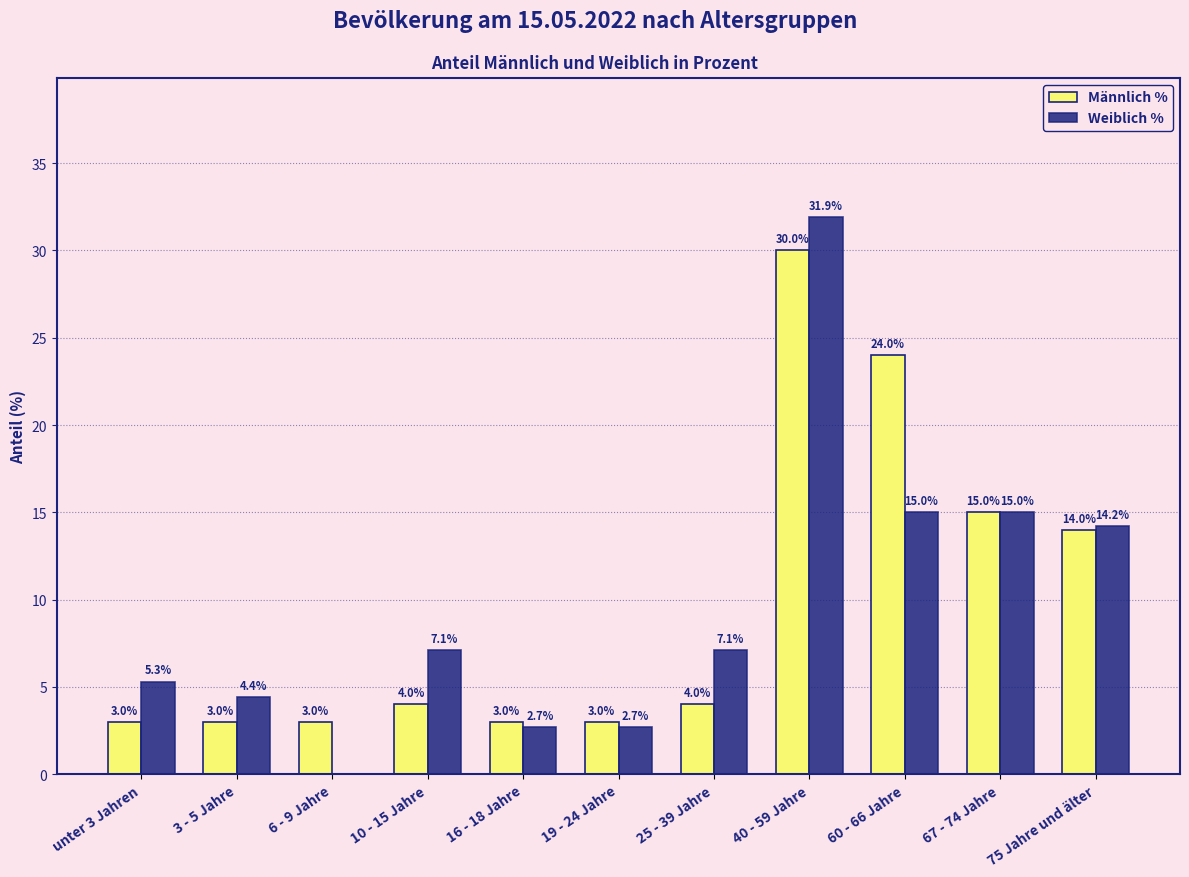

Reading right to left, extract all data points from this chart.

Männlich %: 75 Jahre und älter=14.0	67 - 74 Jahre=15.0	60 - 66 Jahre=24.0	40 - 59 Jahre=30.0	25 - 39 Jahre=4.0	19 - 24 Jahre=3.0	16 - 18 Jahre=3.0	10 - 15 Jahre=4.0	6 - 9 Jahre=3.0	3 - 5 Jahre=3.0	unter 3 Jahren=3.0
Weiblich %: 75 Jahre und älter=14.2	67 - 74 Jahre=15.0	60 - 66 Jahre=15.0	40 - 59 Jahre=31.9	25 - 39 Jahre=7.1	19 - 24 Jahre=2.7	16 - 18 Jahre=2.7	10 - 15 Jahre=7.1	6 - 9 Jahre=0.0	3 - 5 Jahre=4.4	unter 3 Jahren=5.3